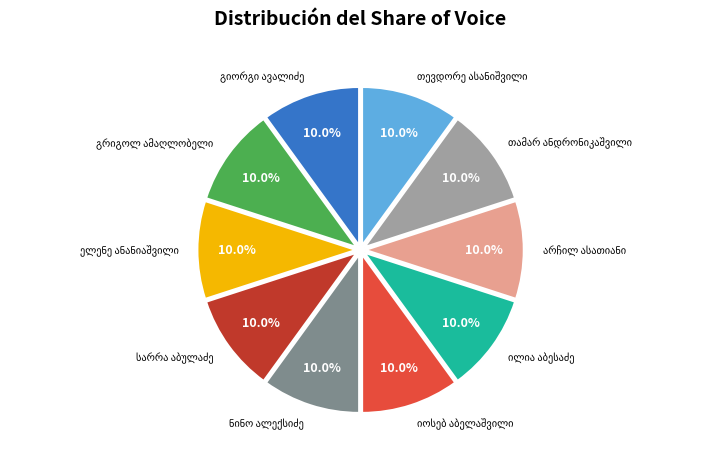

How many segments does this pie chart have?

10